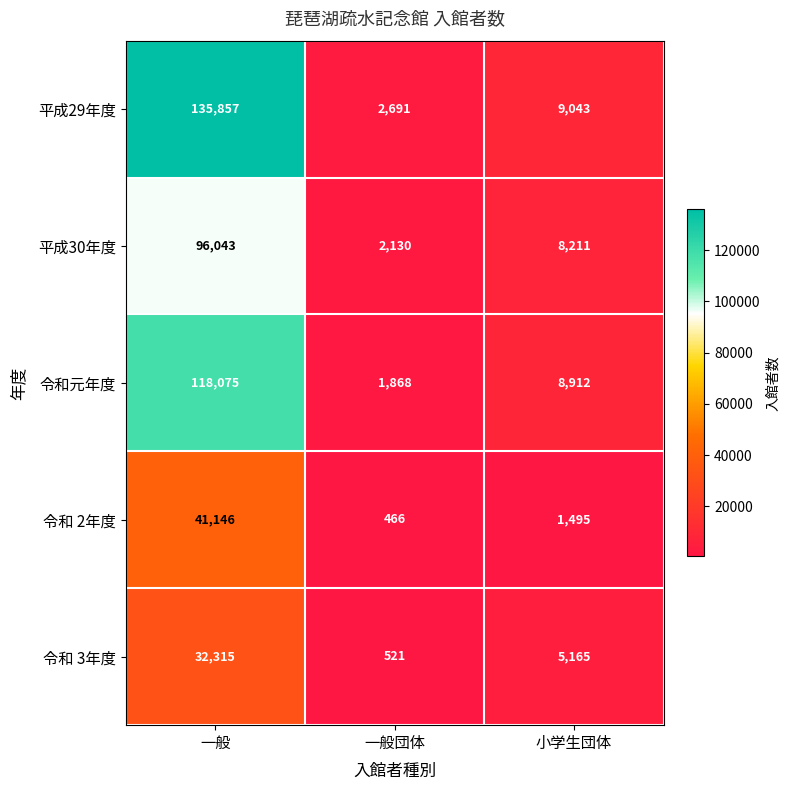

Reading left to right, list all the values displayed in this chart.

平成29年度: 135857	2691	9043
平成30年度: 96043	2130	8211
令和元年度: 118075	1868	8912
令和 2年度: 41146	466	1495
令和 3年度: 32315	521	5165